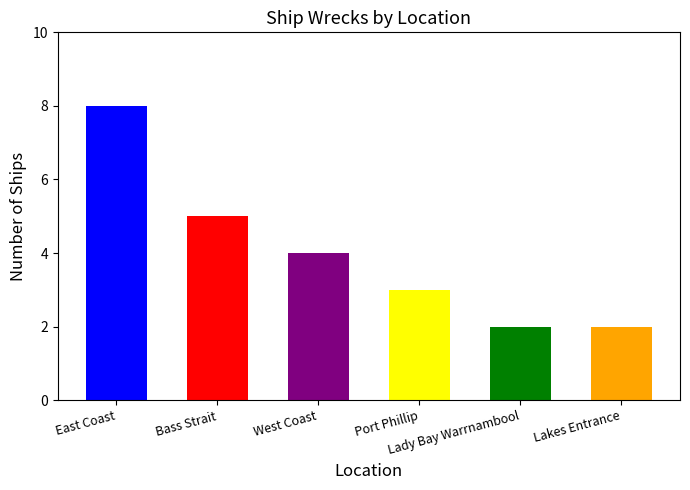

What is the value of the 2nd bar from the left?

5